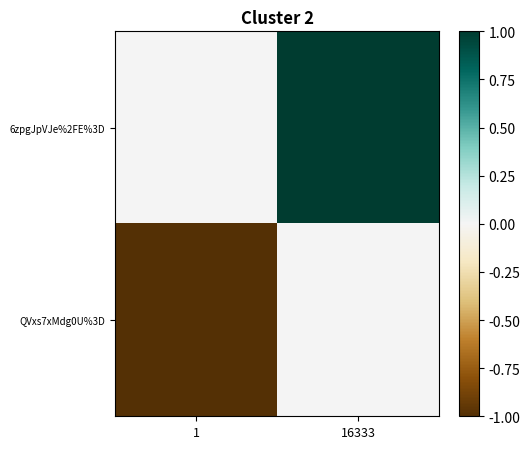

At which category does the chart reach its minimum across all series?

1